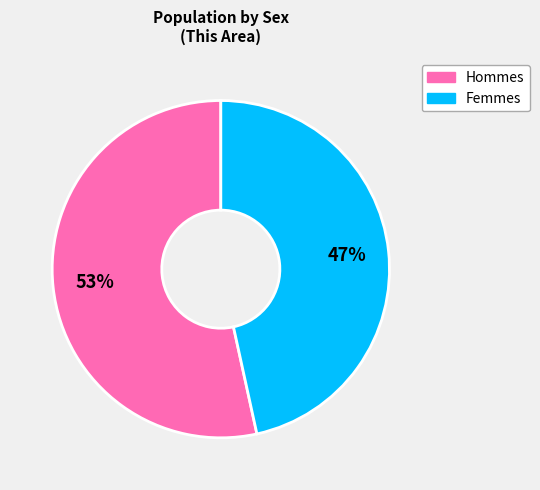

To the nearest percent, what is the average slice percentage?

50%